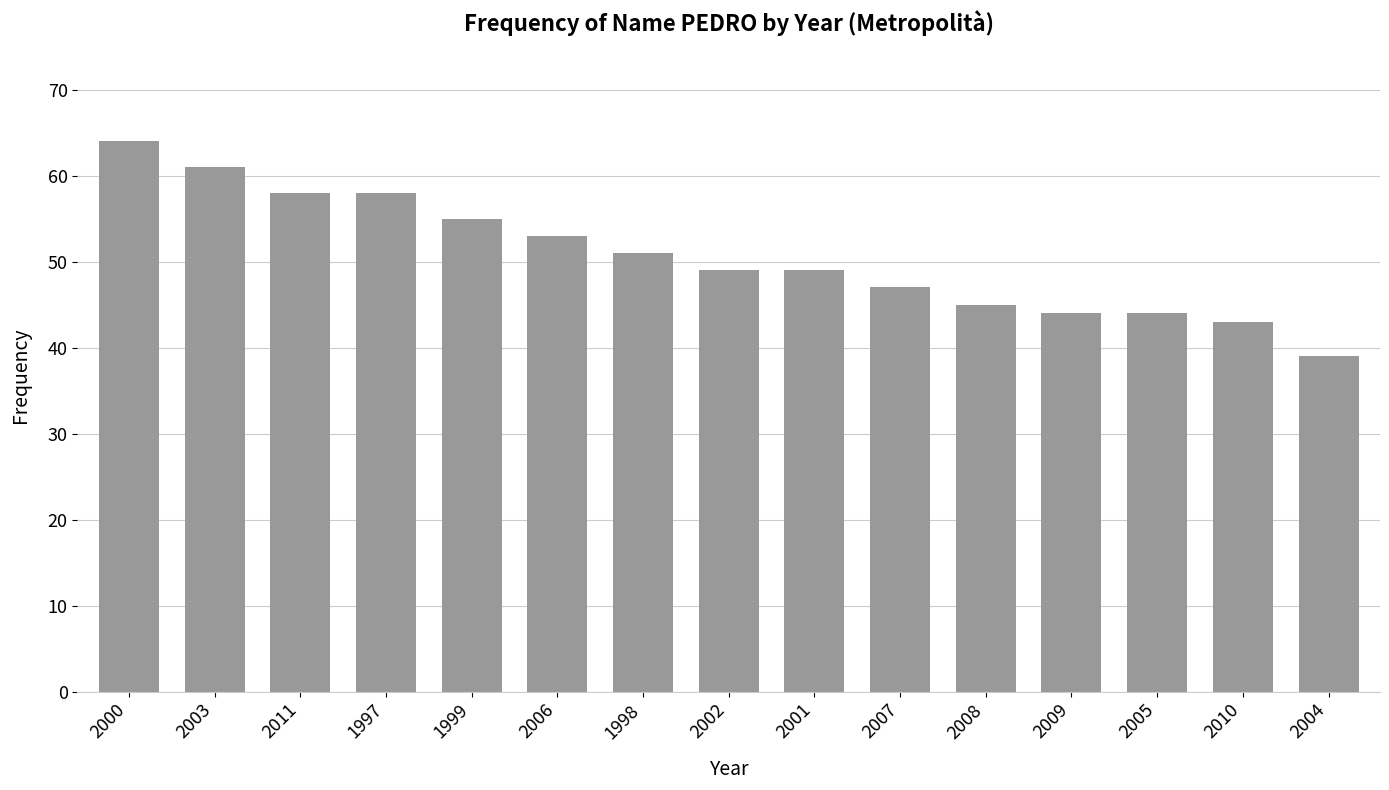

Are the bars horizontal?

No